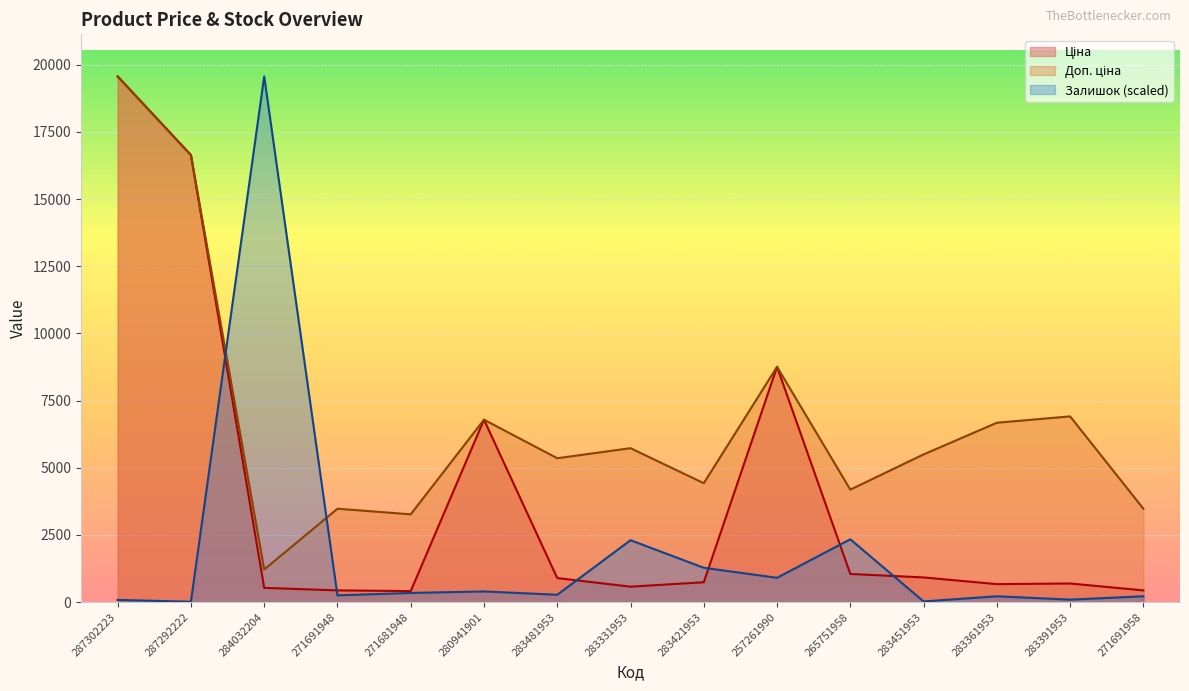

How many interior local peaks does the Ціна series have?

3